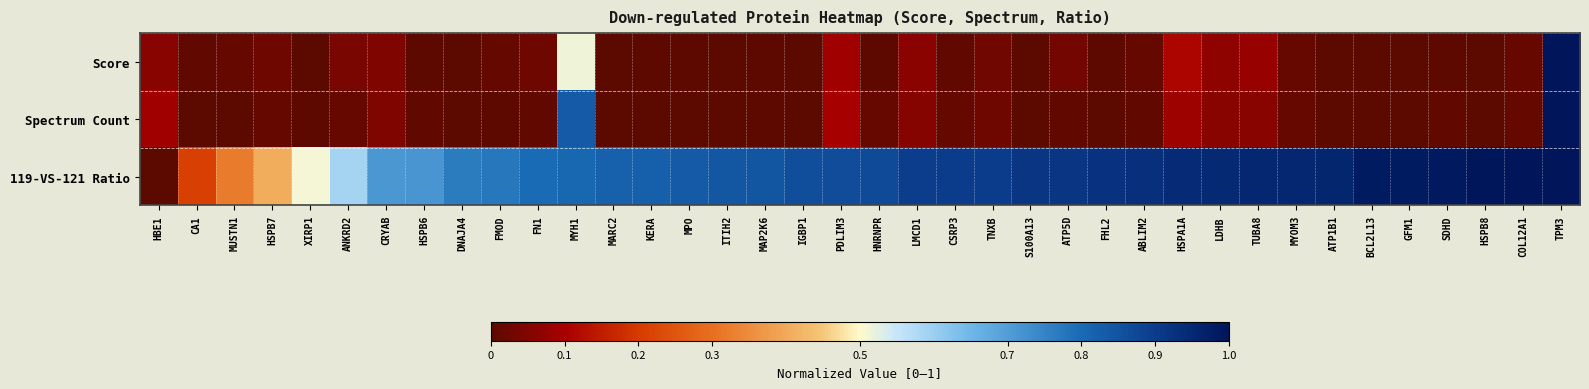

Reading left to right, what are all the values shown in this chart?

Score: HBE1=0.1	CA1=0.0	MUSTN1=0.0	HSPB7=0.0	XIRP1=0.0	ANKRD2=0.0	CRYAB=0.0	HSPB6=0.0	DNAJA4=0.0	FMOD=0.0	FN1=0.0	MYH1=0.5	MARC2=0.0	KERA=0.0	MPO=0.0	ITIH2=0.0	MAP2K6=0.0	IGBP1=0.0	PDLIM3=0.1	HNRNPR=0.0	LMCD1=0.1	CSRP3=0.0	TNXB=0.0	S100A13=0.0	ATP5D=0.0	FHL2=0.0	ABLIM2=0.0	HSPA1A=0.1	LDHB=0.1	TUBA8=0.1	MYOM3=0.0	ATP1B1=0.0	BCL2L13=0.0	GFM1=0.0	SDHD=0.0	HSPB8=0.0	COL12A1=0.0	TPM3=1.0
Spectrum Count: HBE1=0.1	CA1=0.0	MUSTN1=0.0	HSPB7=0.0	XIRP1=0.0	ANKRD2=0.0	CRYAB=0.0	HSPB6=0.0	DNAJA4=0.0	FMOD=0.0	FN1=0.0	MYH1=0.8	MARC2=0.0	KERA=0.0	MPO=0.0	ITIH2=0.0	MAP2K6=0.0	IGBP1=0.0	PDLIM3=0.1	HNRNPR=0.0	LMCD1=0.1	CSRP3=0.0	TNXB=0.0	S100A13=0.0	ATP5D=0.0	FHL2=0.0	ABLIM2=0.0	HSPA1A=0.1	LDHB=0.1	TUBA8=0.1	MYOM3=0.0	ATP1B1=0.0	BCL2L13=0.0	GFM1=0.0	SDHD=0.0	HSPB8=0.0	COL12A1=0.0	TPM3=1.0
119-VS-121 Ratio: HBE1=0.0	CA1=0.2	MUSTN1=0.3	HSPB7=0.4	XIRP1=0.5	ANKRD2=0.6	CRYAB=0.7	HSPB6=0.7	DNAJA4=0.8	FMOD=0.8	FN1=0.8	MYH1=0.8	MARC2=0.8	KERA=0.8	MPO=0.8	ITIH2=0.8	MAP2K6=0.8	IGBP1=0.9	PDLIM3=0.9	HNRNPR=0.9	LMCD1=0.9	CSRP3=0.9	TNXB=0.9	S100A13=0.9	ATP5D=0.9	FHL2=0.9	ABLIM2=0.9	HSPA1A=0.9	LDHB=0.9	TUBA8=1.0	MYOM3=1.0	ATP1B1=1.0	BCL2L13=1.0	GFM1=1.0	SDHD=1.0	HSPB8=1.0	COL12A1=1.0	TPM3=1.0